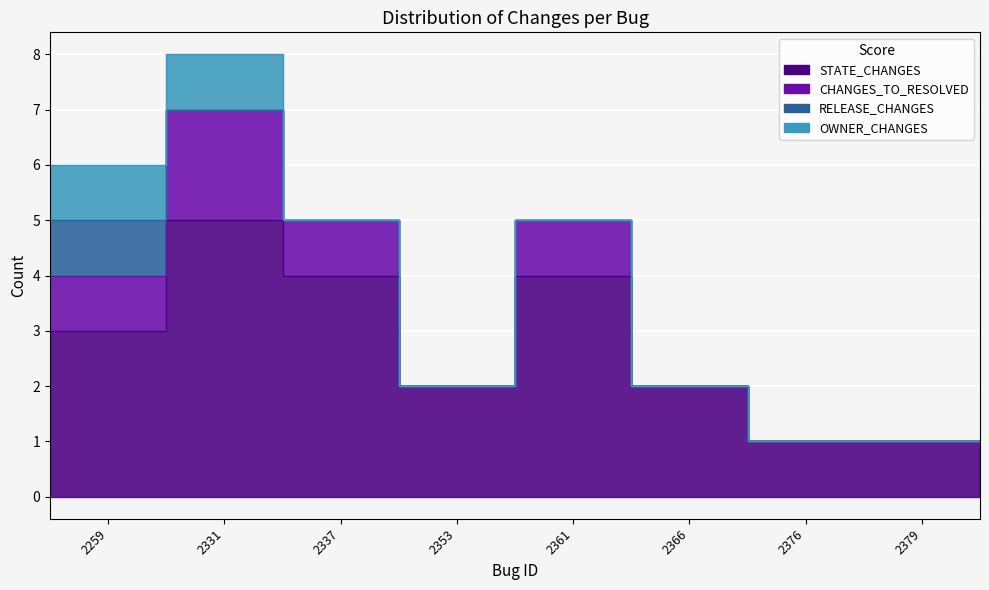

Where is the first local maximum for CHANGES_TO_RESOLVED?

2331